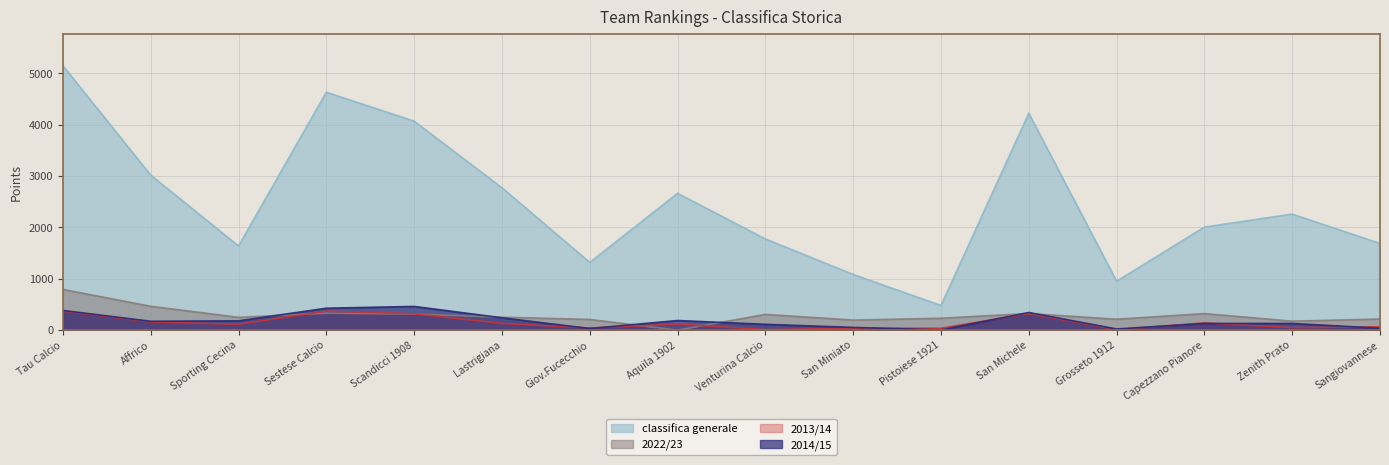

What is the value of the 2013/14 point at the 16th from the left?

65.0